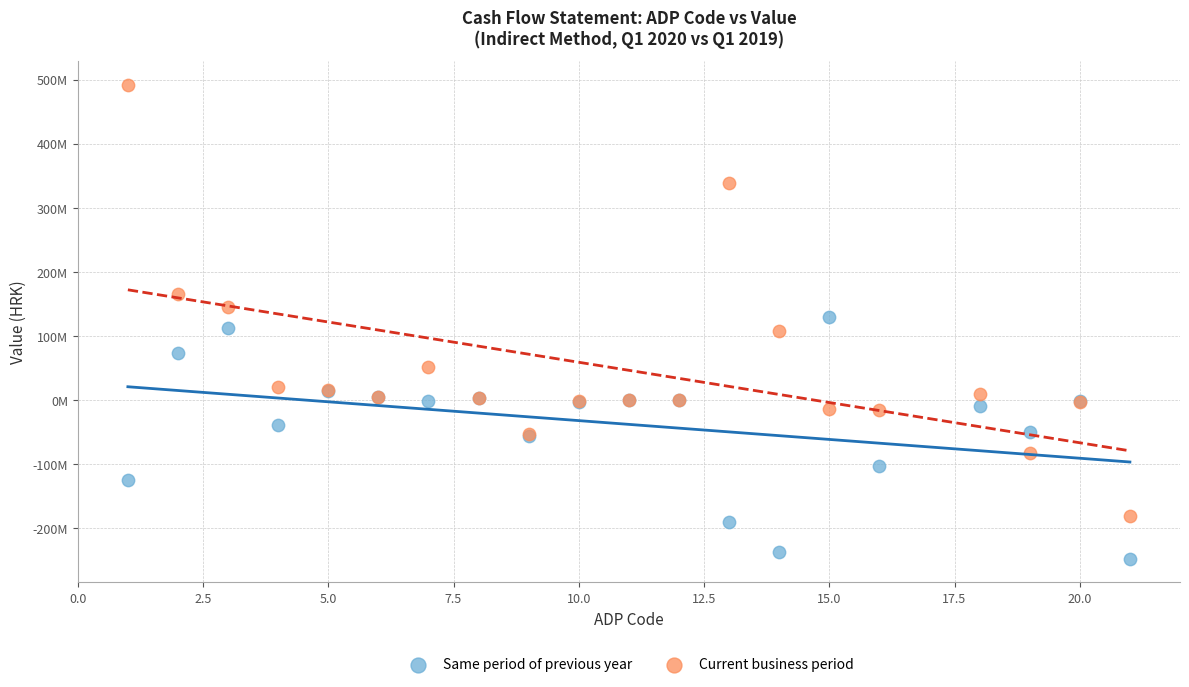

Which series has the largest Y range (max minus min)?

Current business period